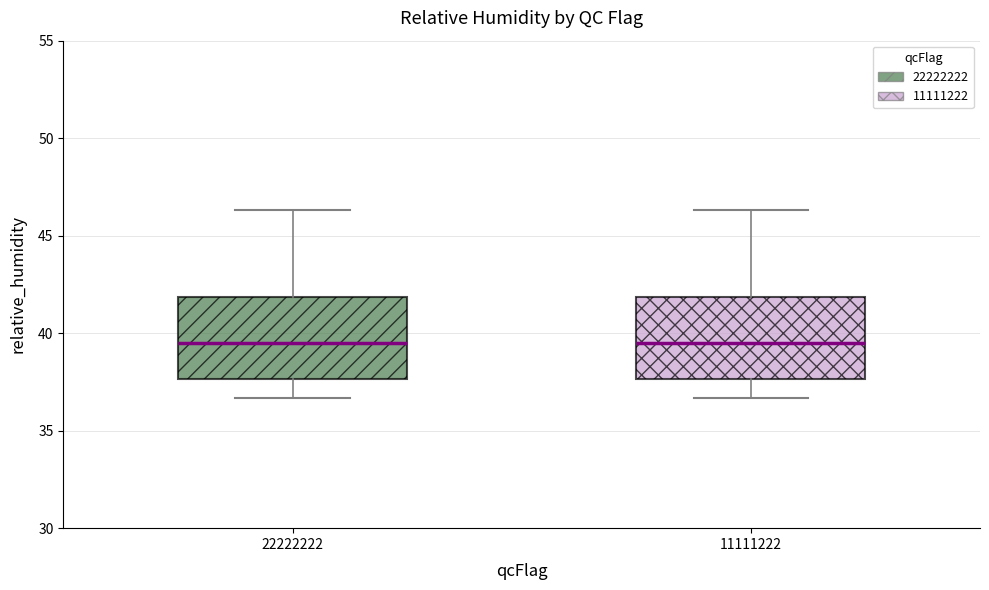

Where does the lower whisker of the box at x = 11111222 end on the y-axis? The values are not printed on the chart, so give them approximately, as read against the axis.

36.5